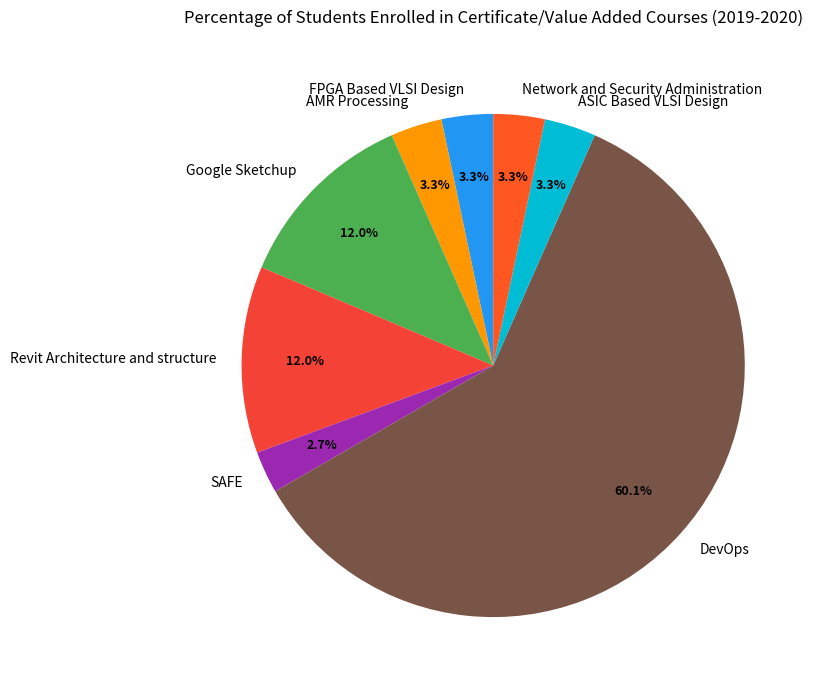

To the nearest percent, what is the combined percentage of DevOps and Network and Security Administration?

63%